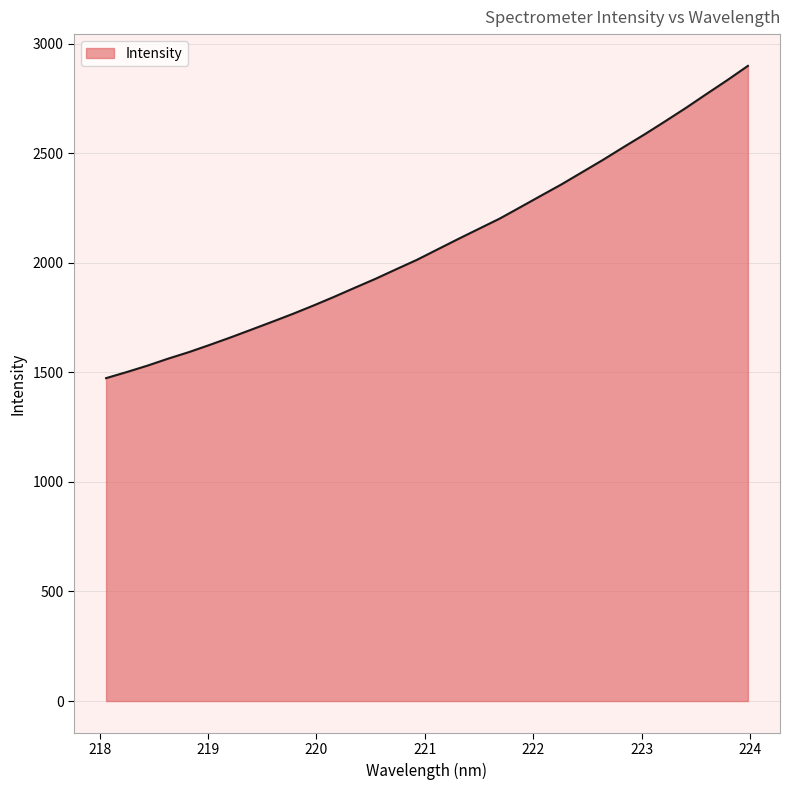

What is the smallest value displayed?

1473.5